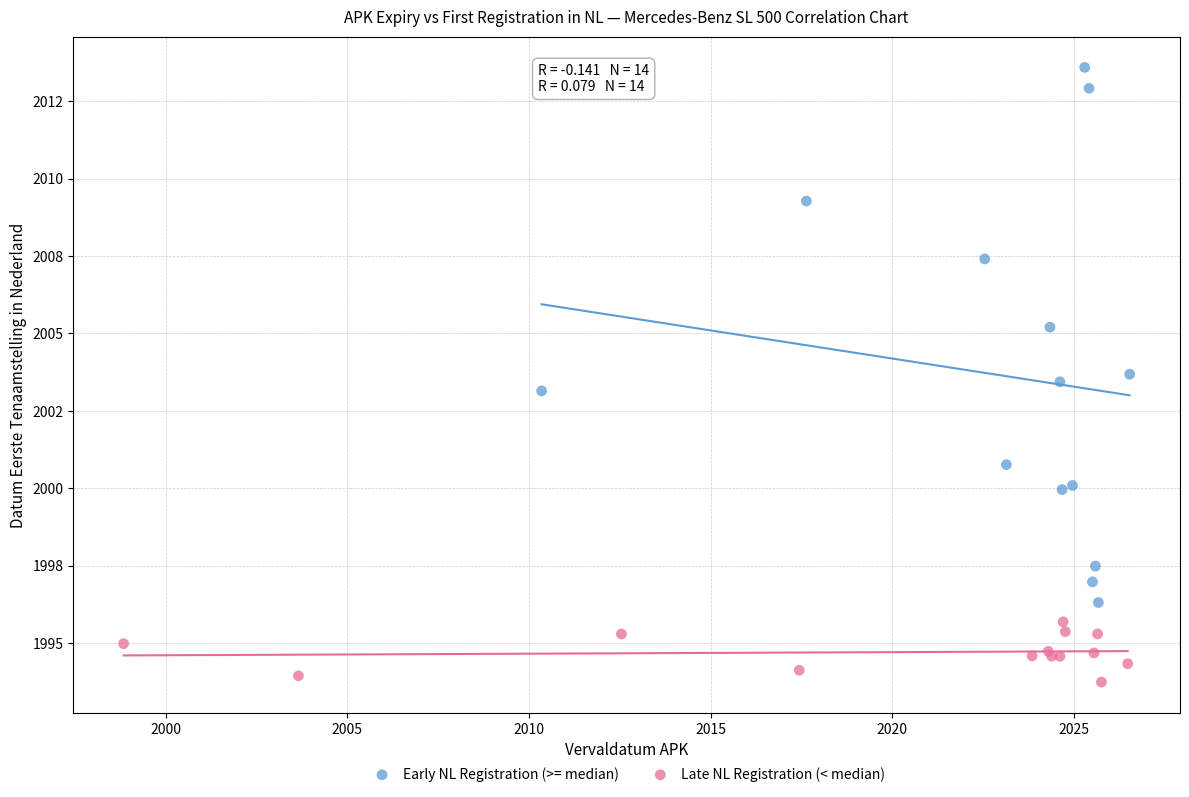

Which series has the largest Y range (max minus min)?

Early NL Registration (>= median)